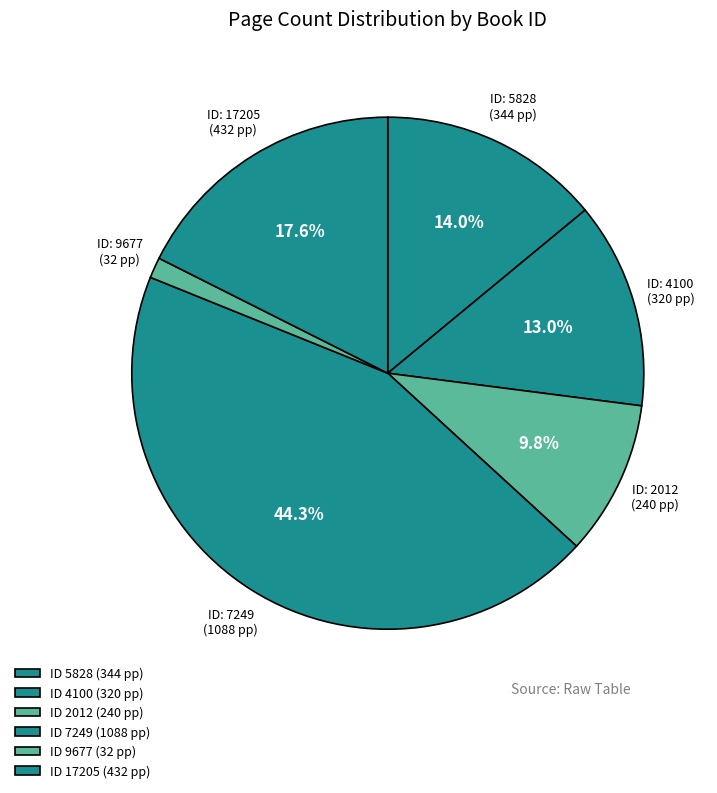

Does any single category account for the majority?

No